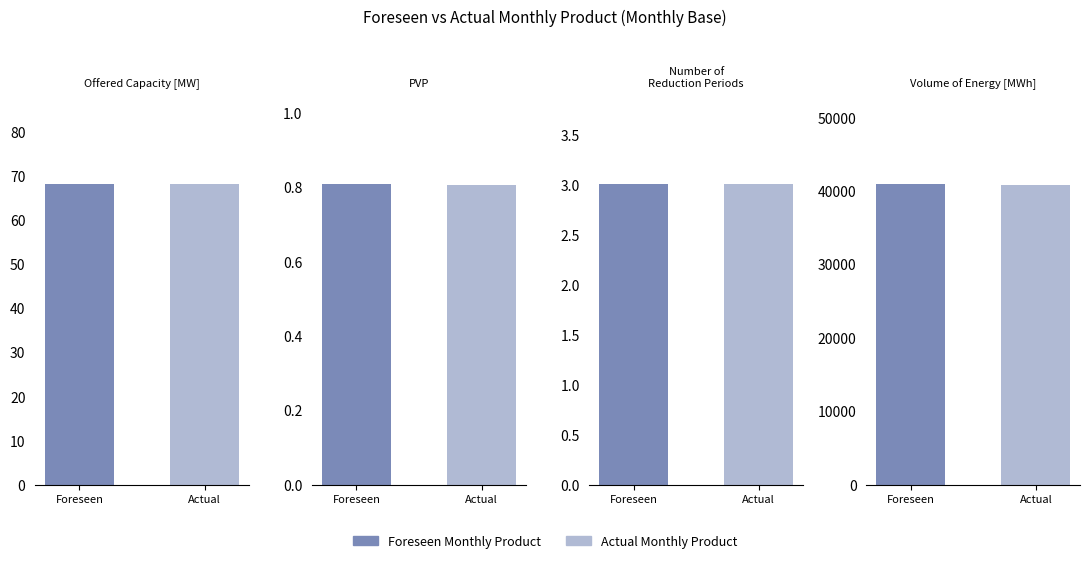

At Peak Volume of Energy [MWh], list the series in order from largest to smallest.

Foreseen Monthly Product, Actual Monthly Product